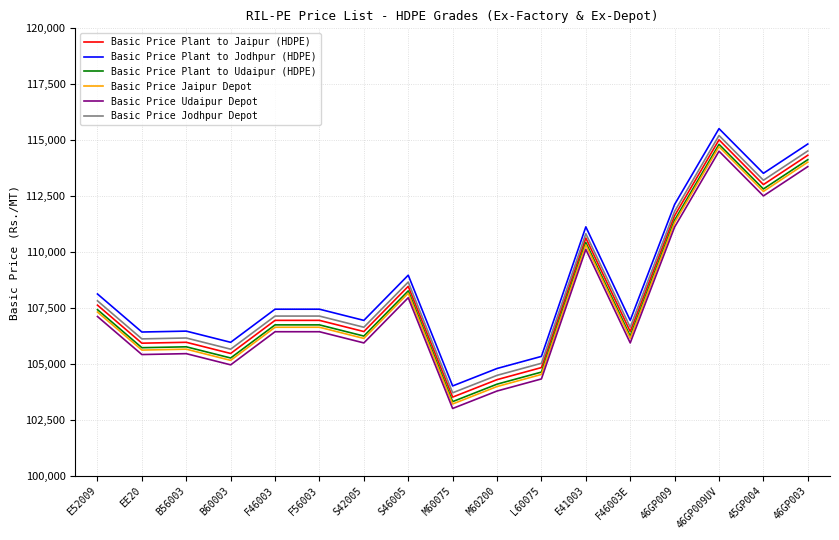

True or false: Basic Price Plant to Jaipur (HDPE) and Basic Price Plant to Jodhpur (HDPE) cross at least once.

False